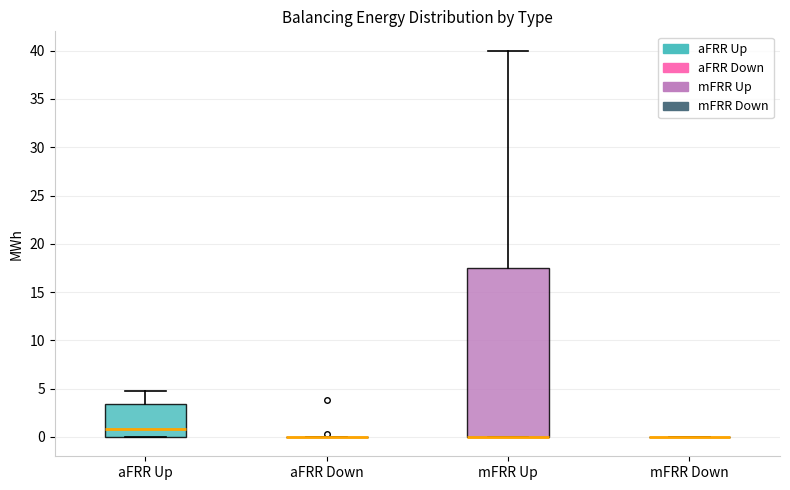

Comparing the boxes themselves (not the whiskers), which one is the tallest?

mFRR Up